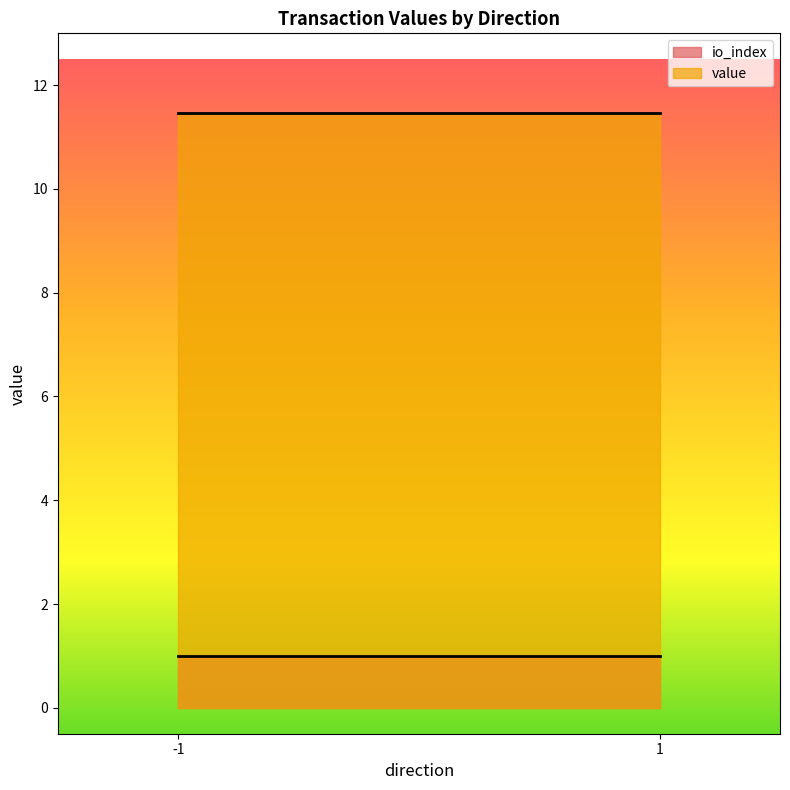

Does the chart have visible grid lines?

No